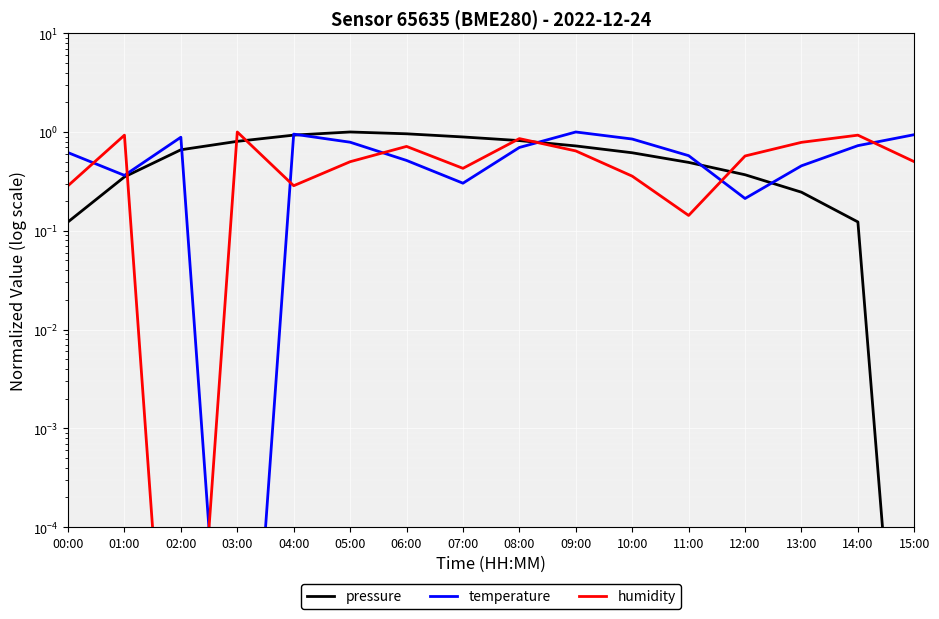

True or false: pressure has more than 1 interior local peaks.

False